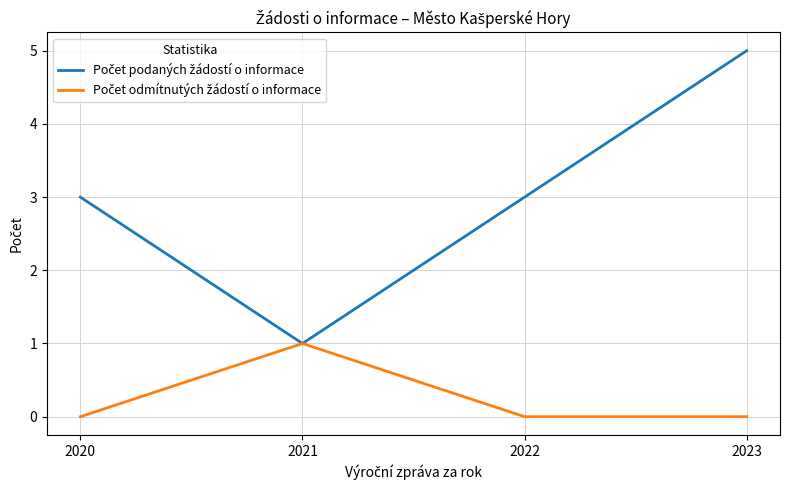

What is the greatest value displayed?

5